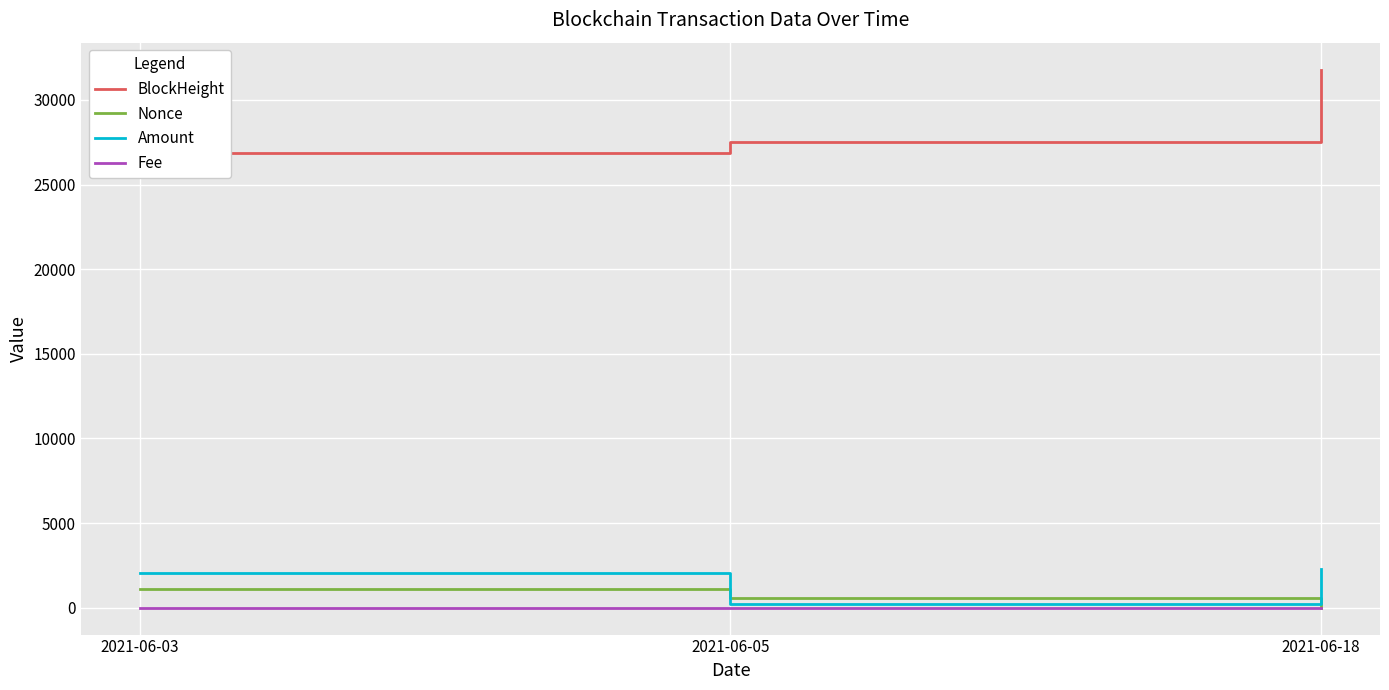

At which category is the sum across all series the highest?

2021-06-18